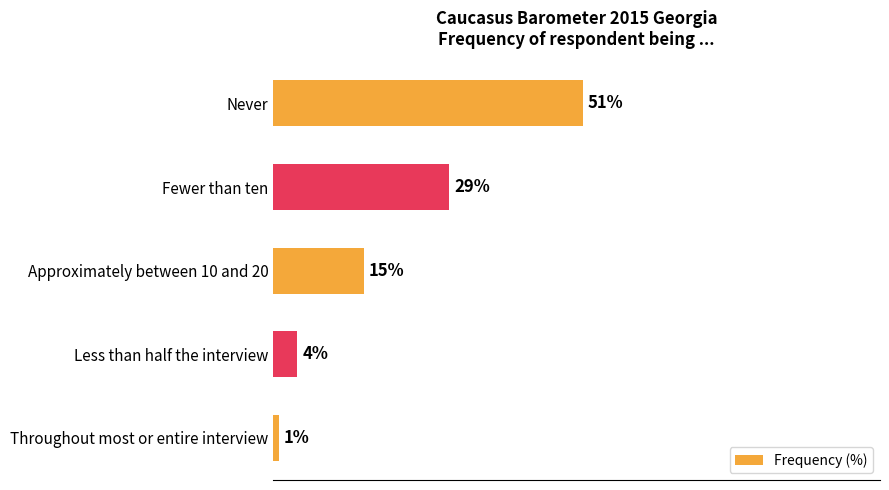

What is the label of the 1st bar from the bottom?

Throughout most or entire interview